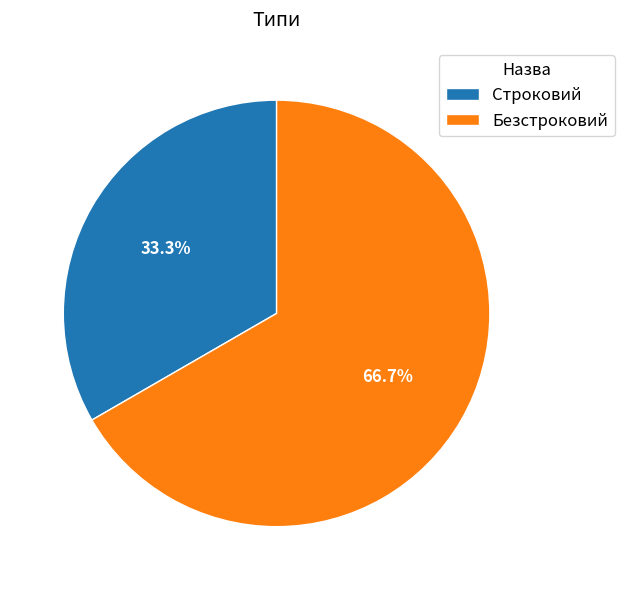

Rank the categories by value from lowest to highest.

Строковий, Безстроковий